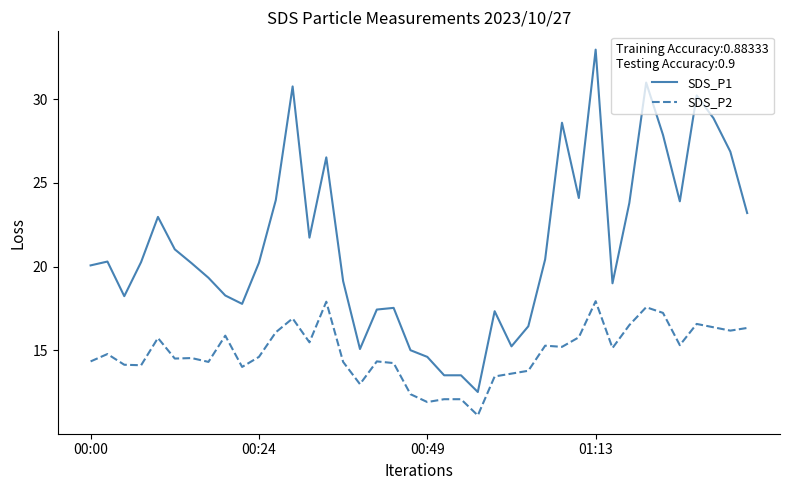

What is the difference between the maximum and minimum values in the SDS_P1 series?

20.5